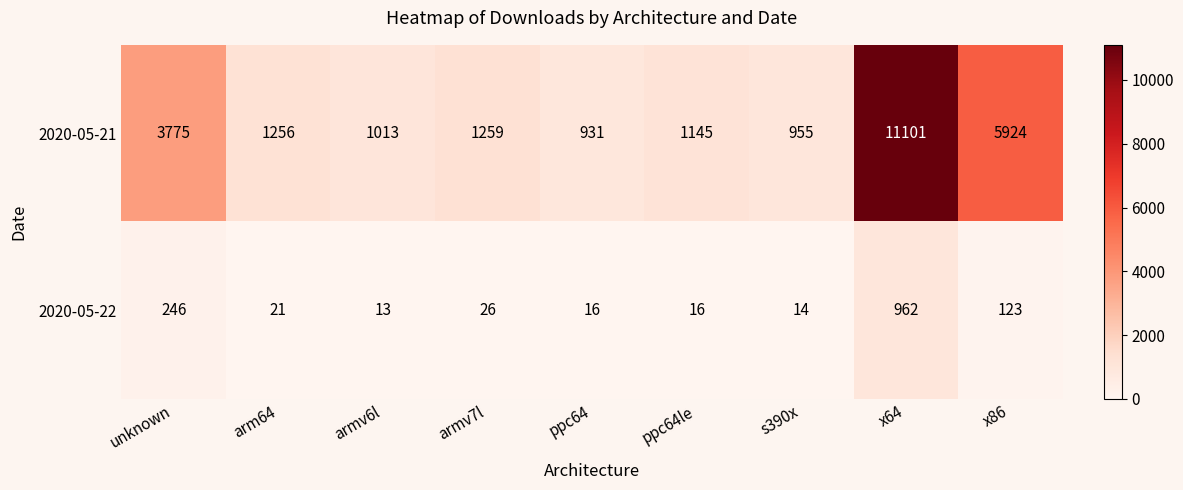

Reading left to right, what are all the values shown in this chart?

2020-05-21: unknown=3775	arm64=1256	armv6l=1013	armv7l=1259	ppc64=931	ppc64le=1145	s390x=955	x64=11101	x86=5924
2020-05-22: unknown=246	arm64=21	armv6l=13	armv7l=26	ppc64=16	ppc64le=16	s390x=14	x64=962	x86=123